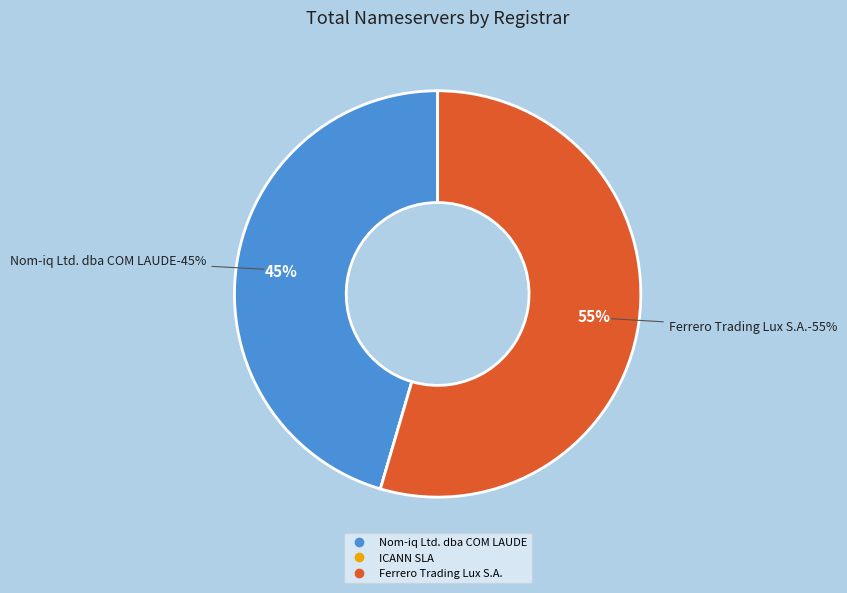

To the nearest percent, what is the difference between the Nom-iq Ltd. dba COM LAUDE and ICANN SLA slice percentages?

45%